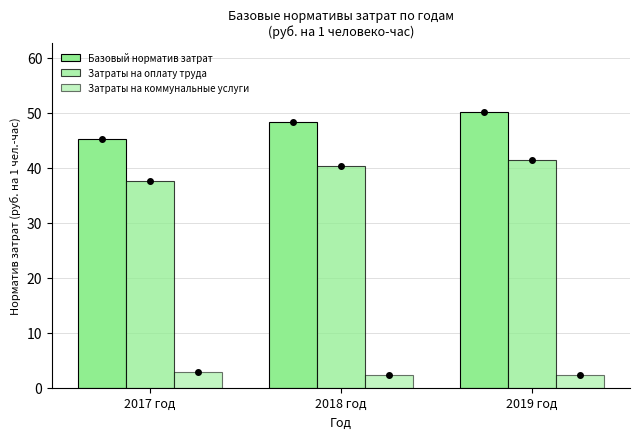

How many bars are there in each group?

3